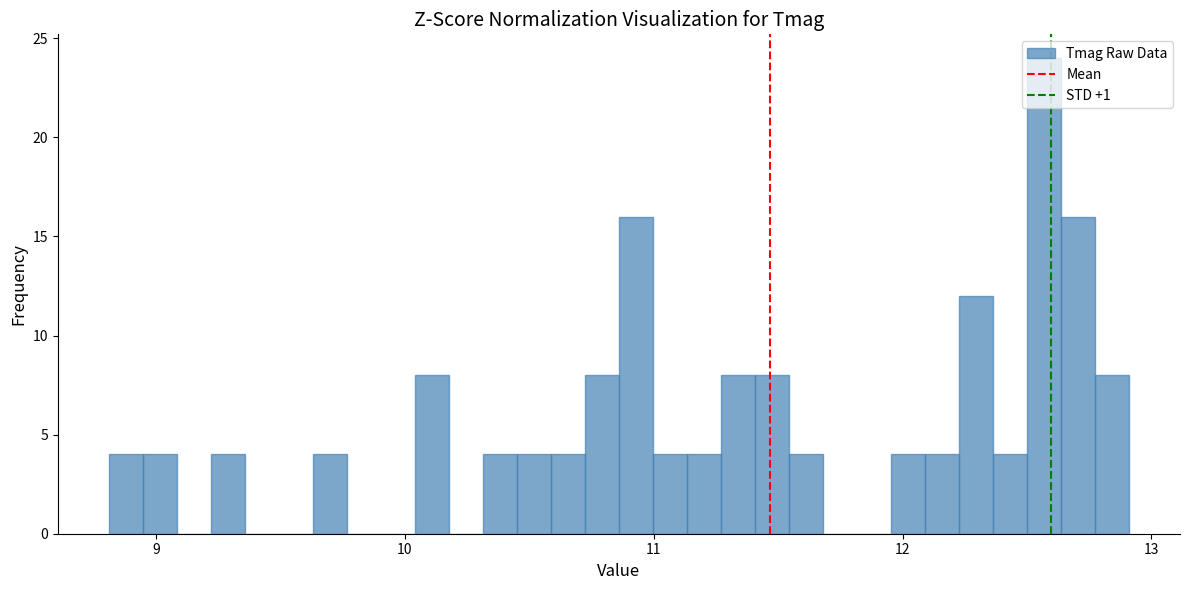

Around what value on the x-axis is the tallest bar? Give the approximate position of its centre, as read against the axis.

12.6